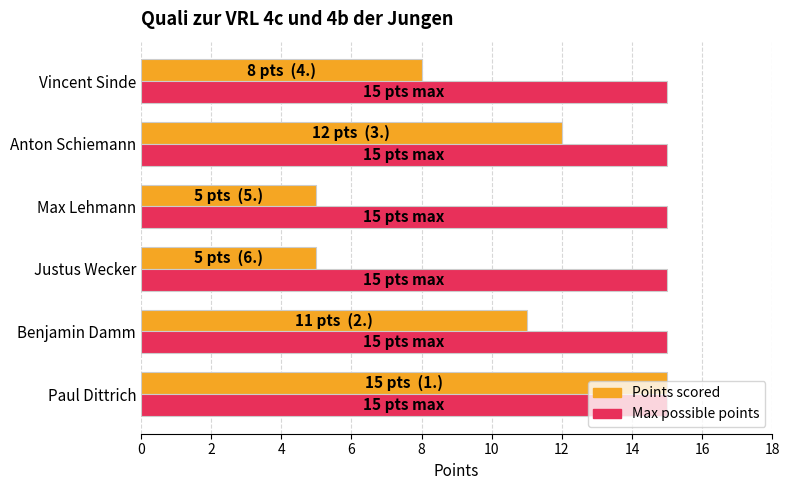

What are all the series names shown in the legend?

Points scored, Max possible points